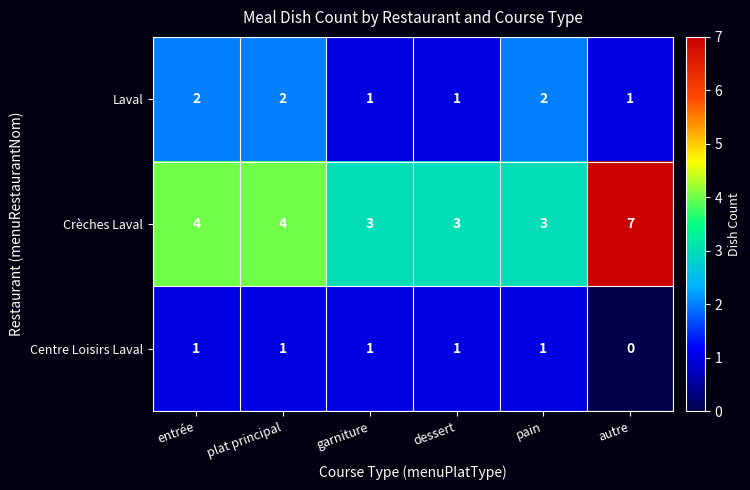

At autre, list the series in order from largest to smallest.

Crèches Laval, Laval, Centre Loisirs Laval